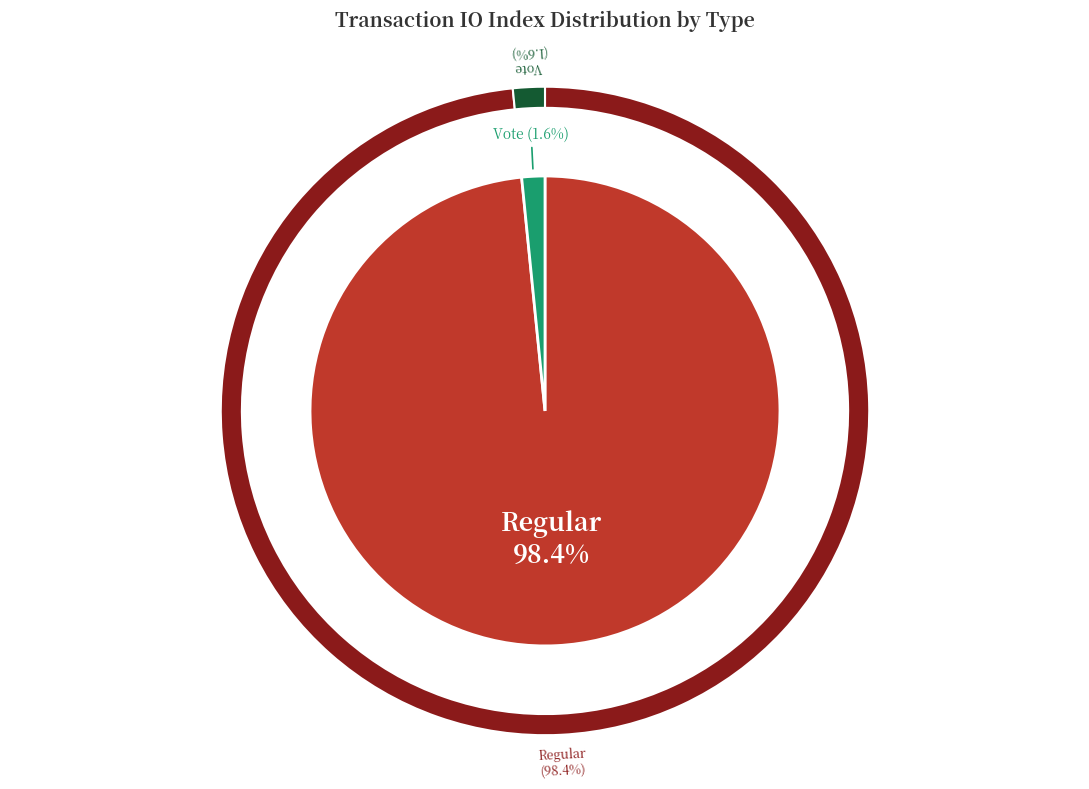

To the nearest percent, what percentage of the pie is Vote (io_index=3)?

2%